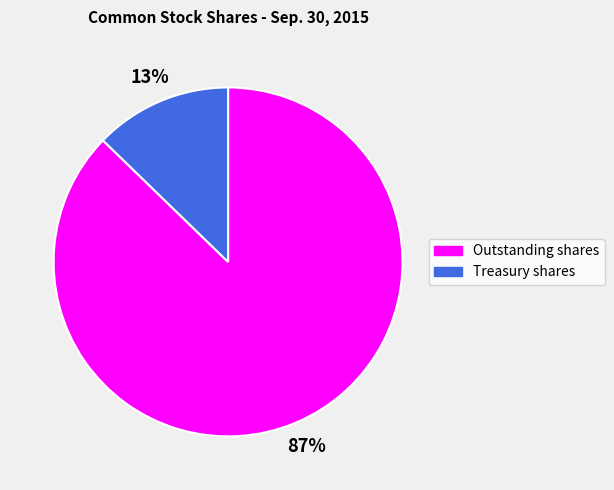

To the nearest percent, what percentage of the pie is Treasury shares?

13%